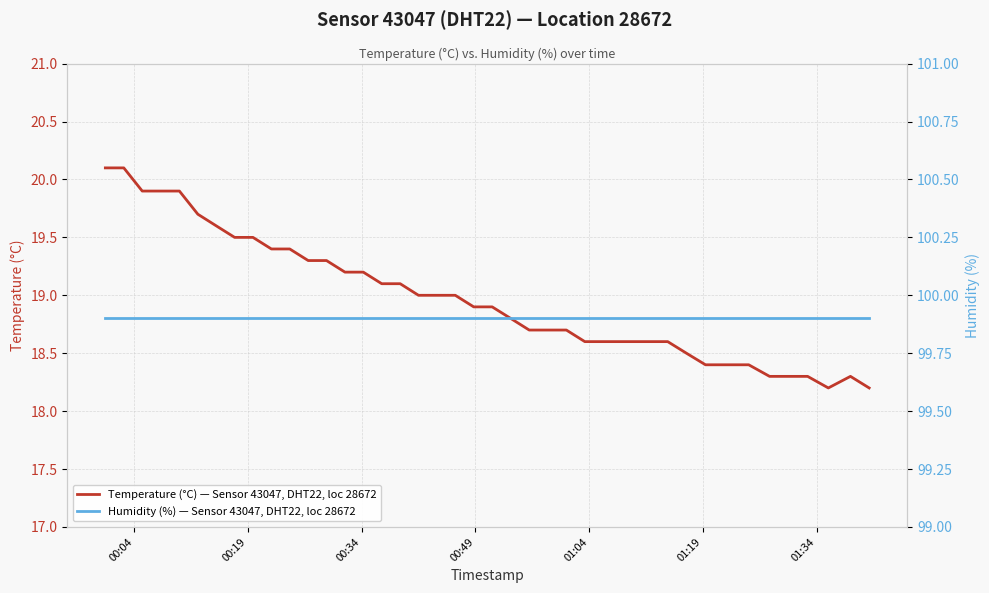

True or false: Temperature (°C) — Sensor 43047, DHT22, loc 28672 and Humidity (%) — Sensor 43047, DHT22, loc 28672 intersect in this chart.

False